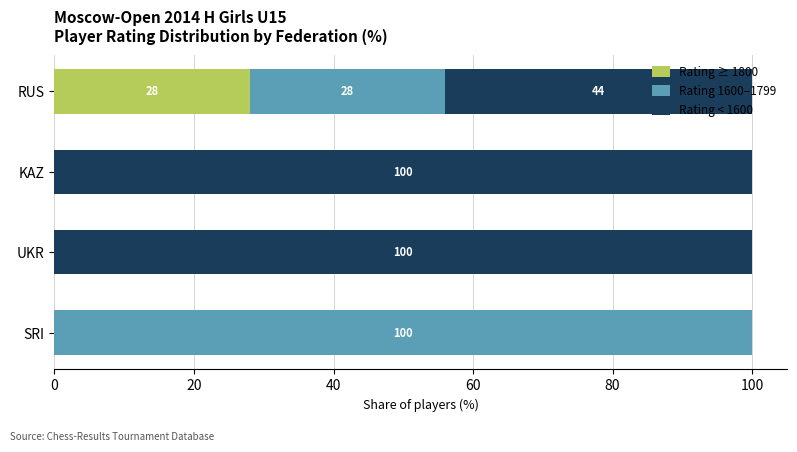

What is the total value across all series at RUS?

100.0